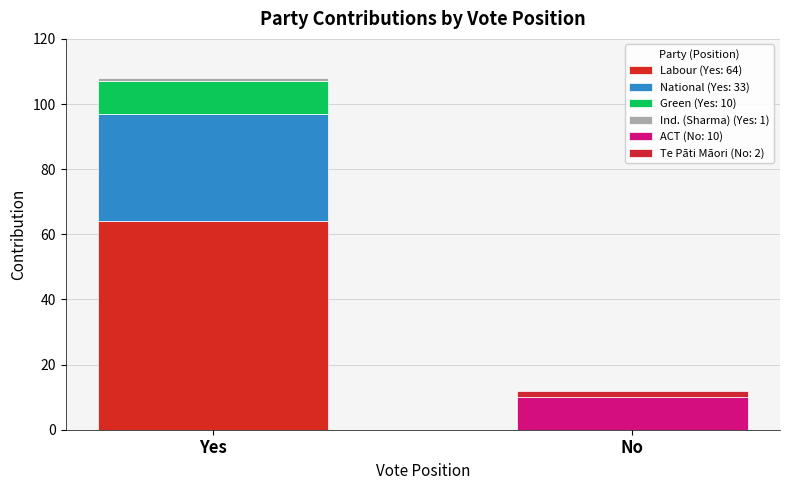

What value does the Yes series have at Green, to the nearest 10?

10